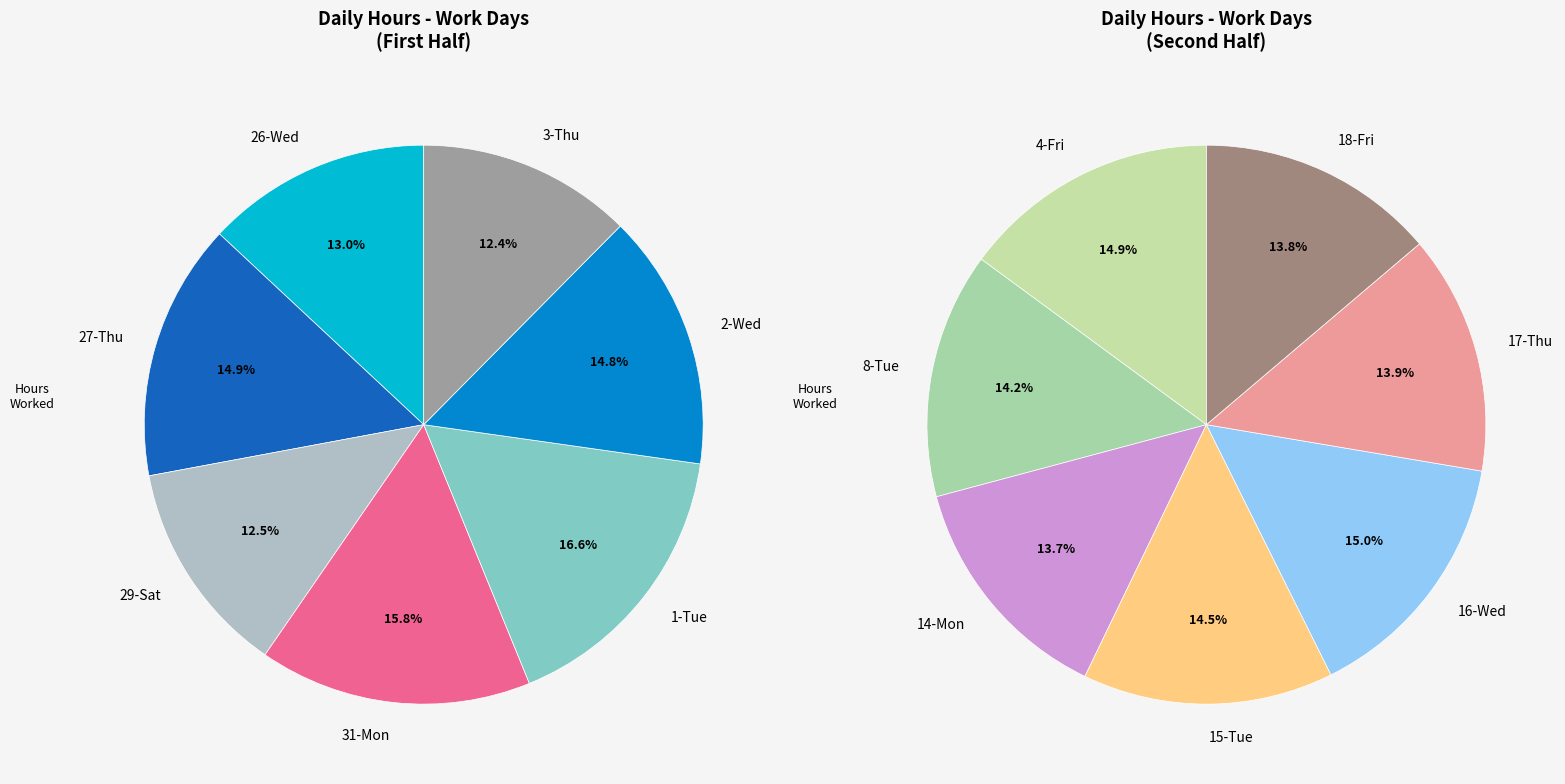

Count the number of slices in the pie.

14